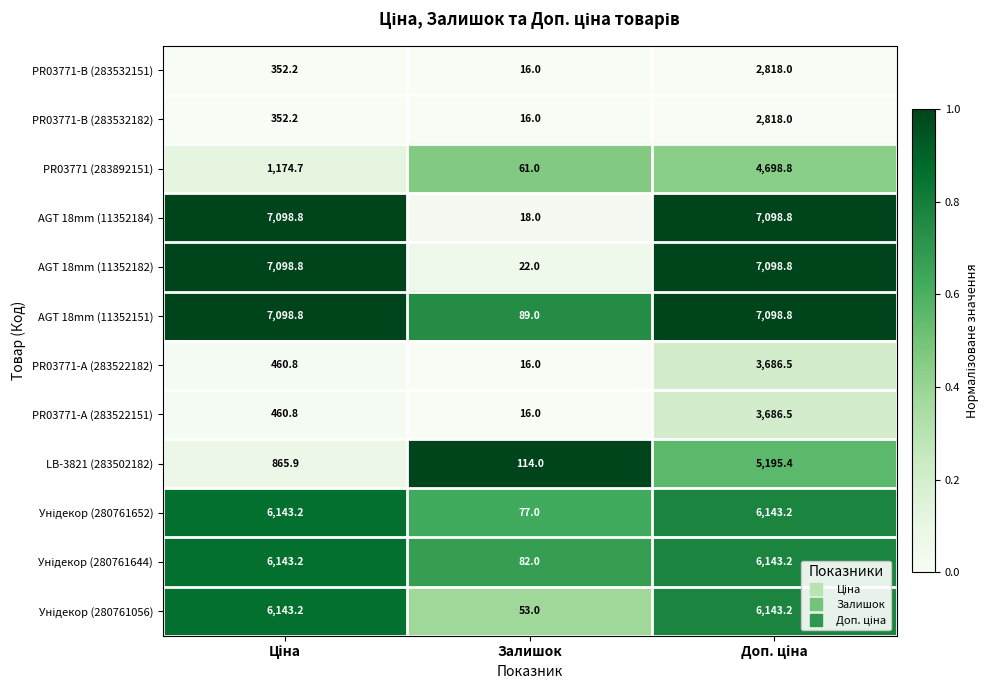

Which category has the lowest value across all series?

Залишок